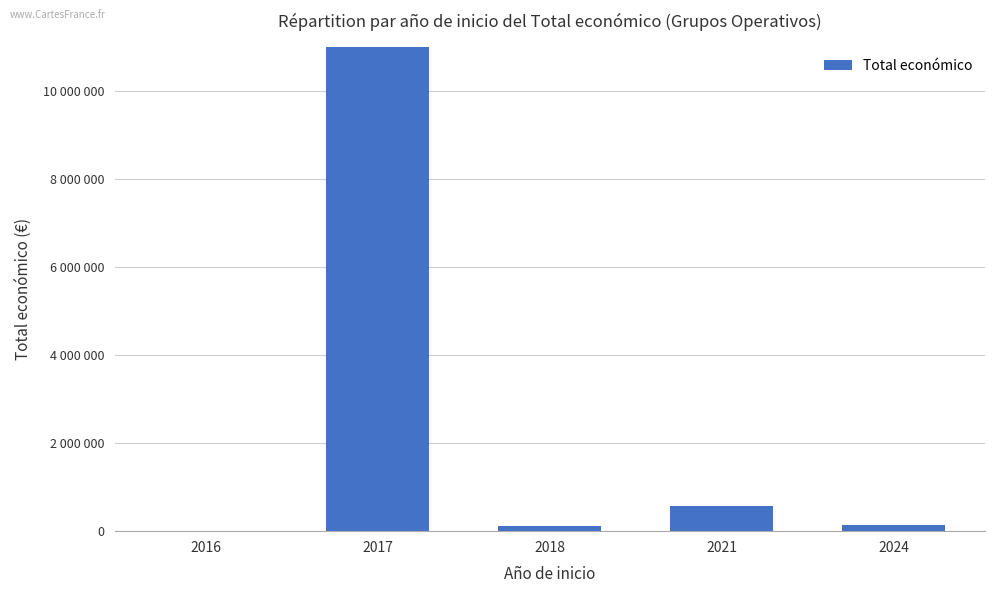

How many data points are above 150000?

2